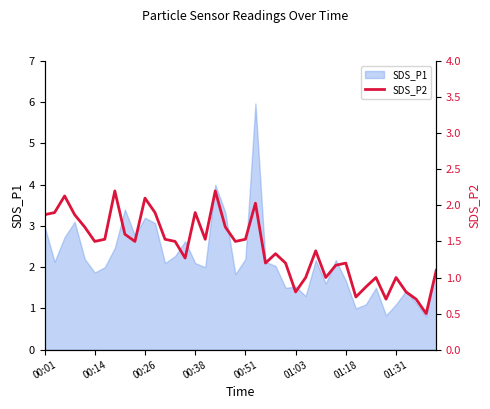

What is the minimum value for SDS_P1?

0.8